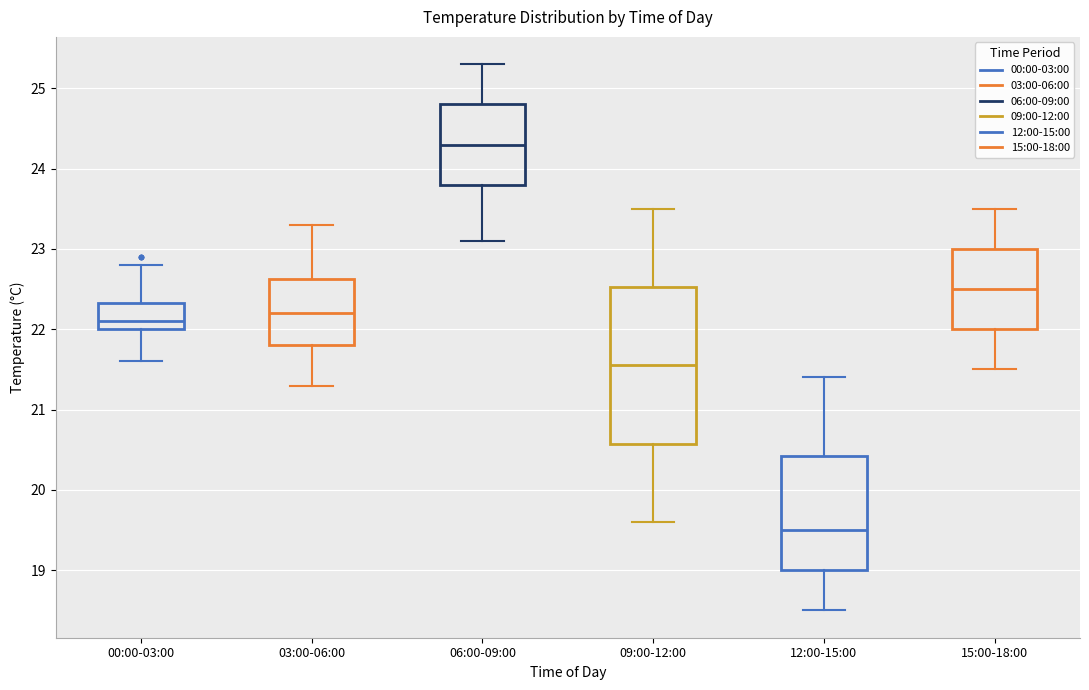

Reading left to right, read every box against the y-axis: the position of its median line, the range the box covers, and the ends of its whiskers. The values are not printed on the chart, so give them approximately, as read against the axis.

00:00-03:00: median 22.1, box 22.0 to 22.3, whiskers 21.6 to 22.8
03:00-06:00: median 22.2, box 21.8 to 22.6, whiskers 21.3 to 23.3
06:00-09:00: median 24.3, box 23.8 to 24.8, whiskers 23.1 to 25.3
09:00-12:00: median 21.6, box 20.6 to 22.5, whiskers 19.6 to 23.5
12:00-15:00: median 19.5, box 19.0 to 20.4, whiskers 18.5 to 21.4
15:00-18:00: median 22.5, box 22.0 to 23.0, whiskers 21.5 to 23.5